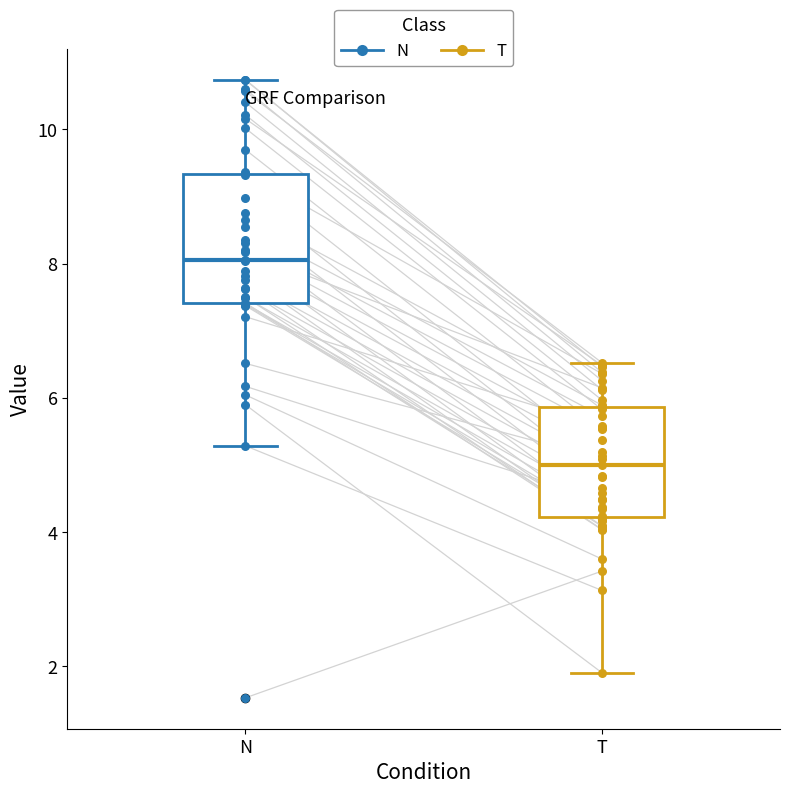

Which box has the lowest median line?

T